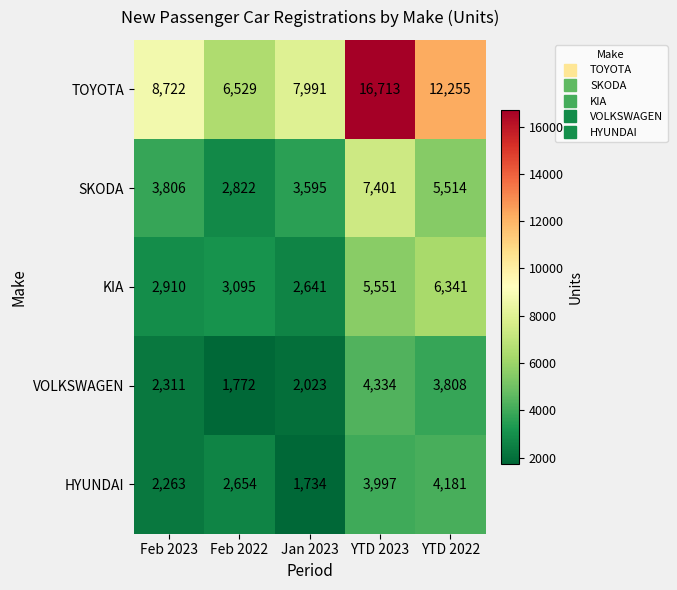

What is the sum of all KIA values?

20538